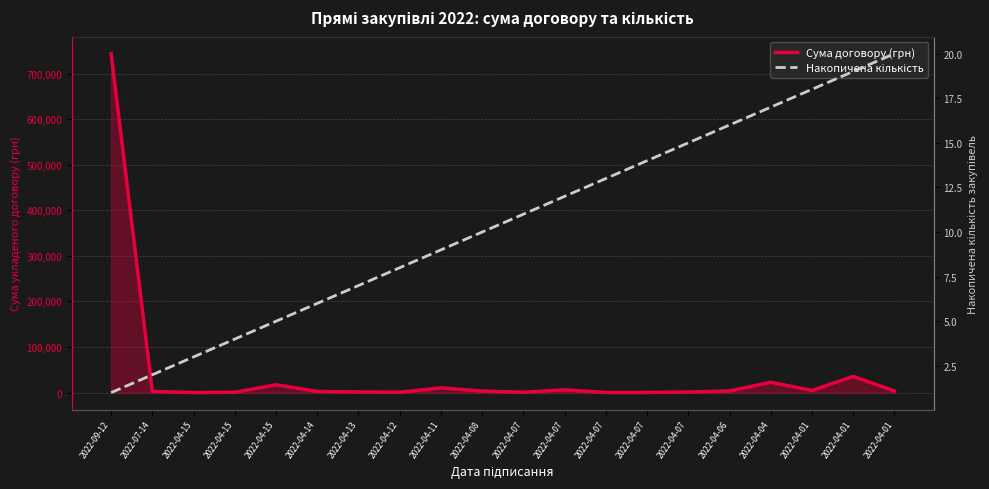

Is the value of Накопичена кількість at 2022-04-07 greater than the value of Сума договору (грн) at 2022-04-07?

No